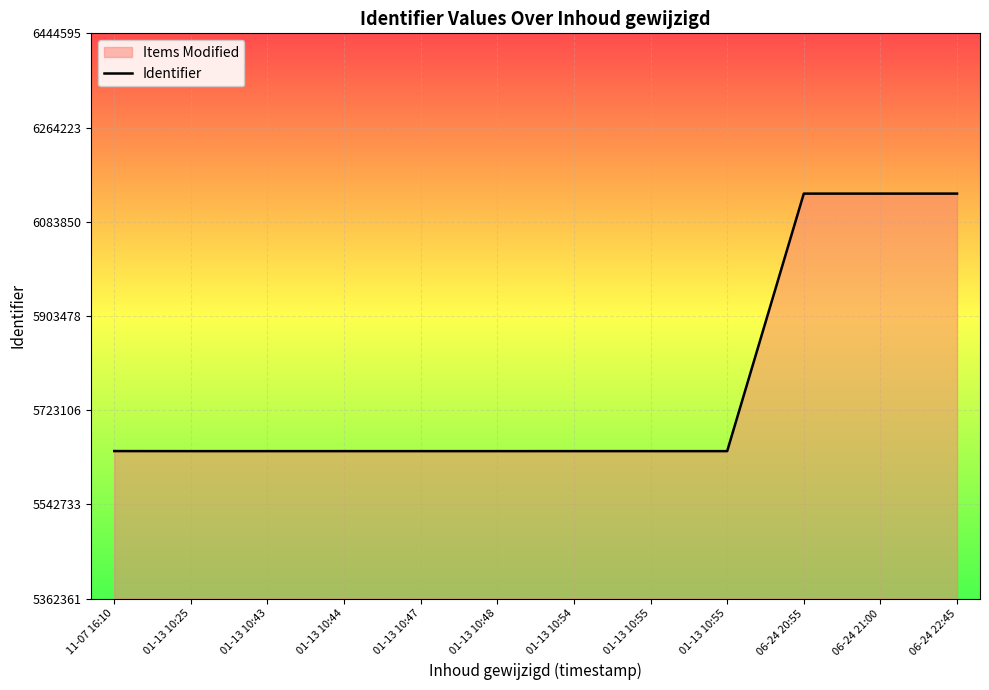

Reading right to left, list all the values displayed in this chart.

06-24 22:45=6137710	06-24 21:00=6137693	06-24 20:55=6137690	01-13 10:55=5644591	01-13 10:55=5644602	01-13 10:54=5644610	01-13 10:48=5644599	01-13 10:47=5644598	01-13 10:44=5644596	01-13 10:43=5644595	01-13 10:25=5644603	11-07 16:10=5644714